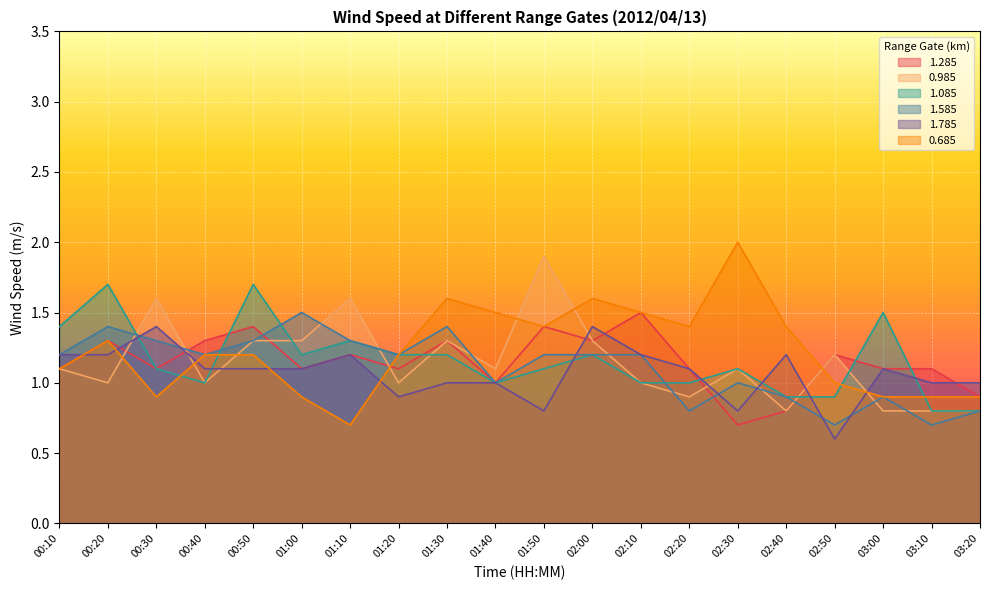

The value of 1.785 at 01:40 is 1.5. True or false?

False